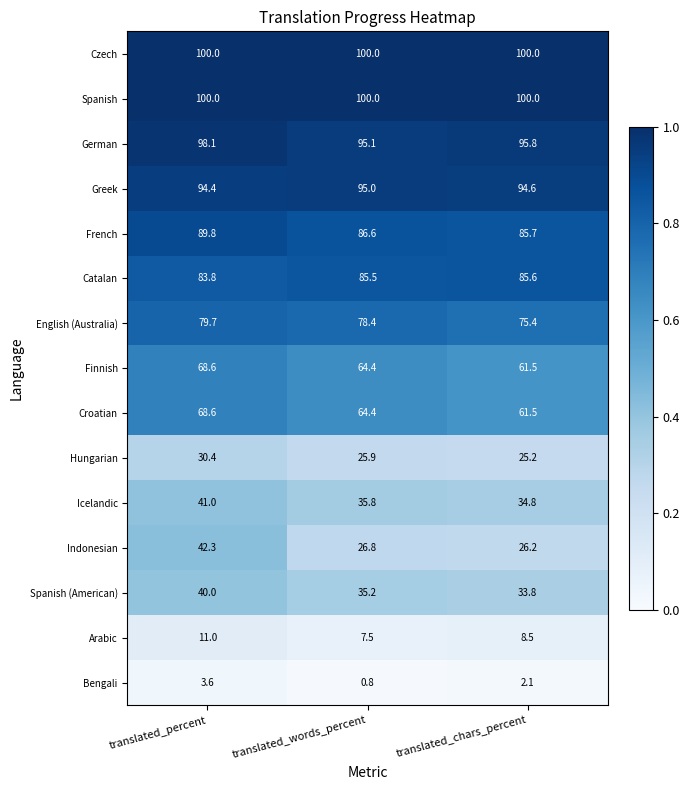

Where does the Bengali series first go above 2?

translated_percent